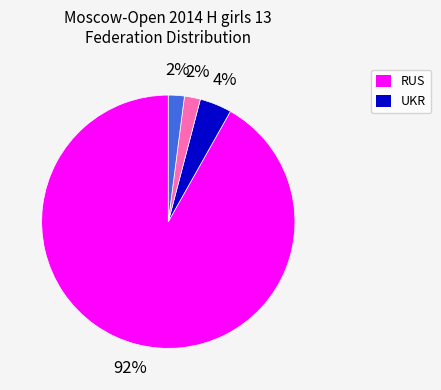

To the nearest percent, what is the difference between the largest and smallest slice percentages?

90%